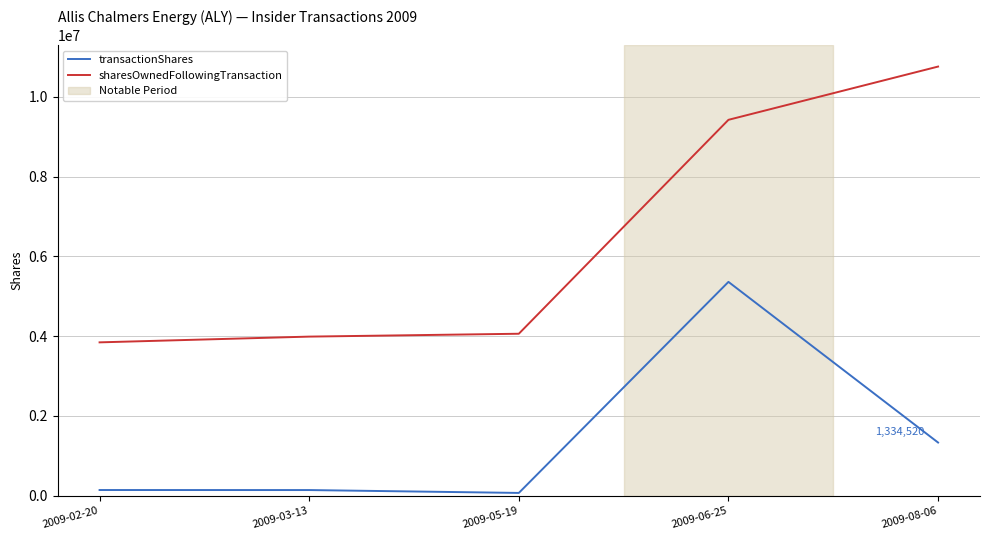

Which series has the widest spread of values?

sharesOwnedFollowingTransaction